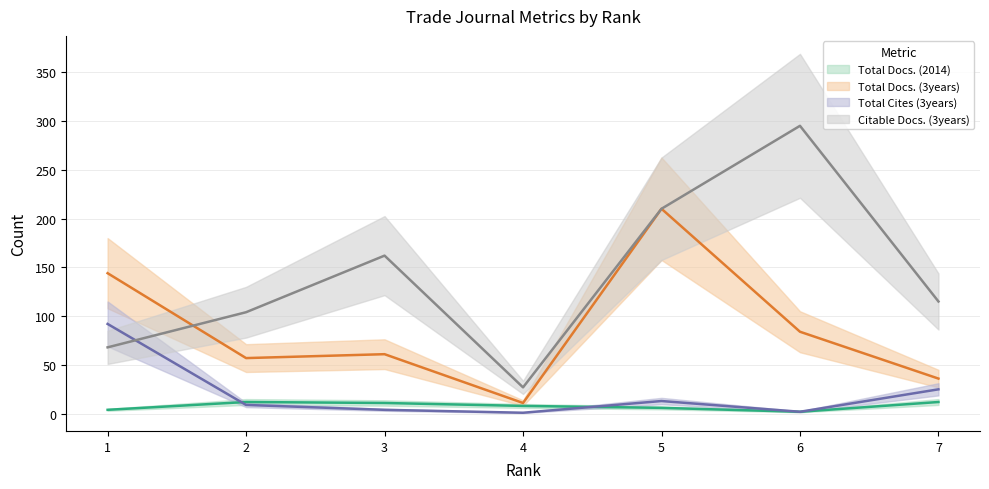

At which category is the sum across all series the highest?

5